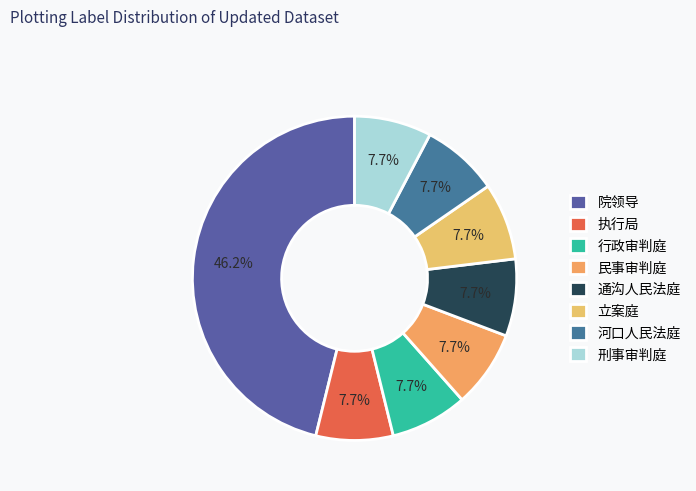

How many slices are in this pie chart?

8